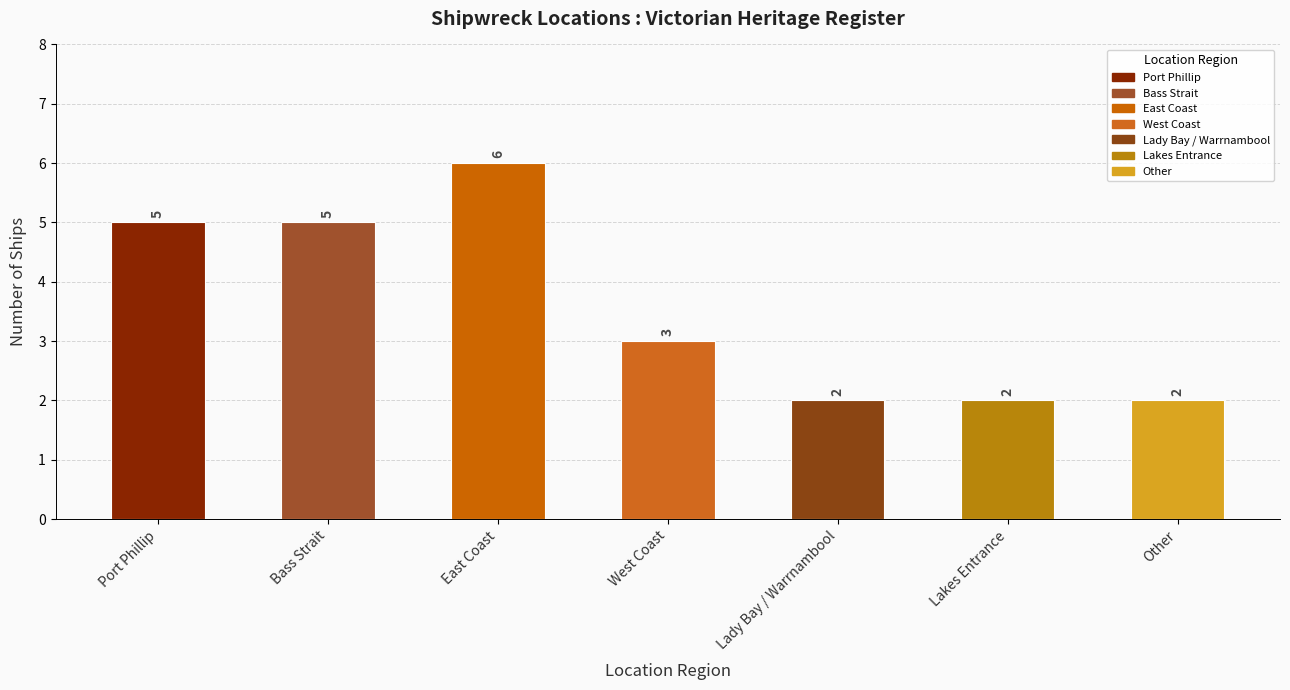

The value at Other is 2. True or false?

True